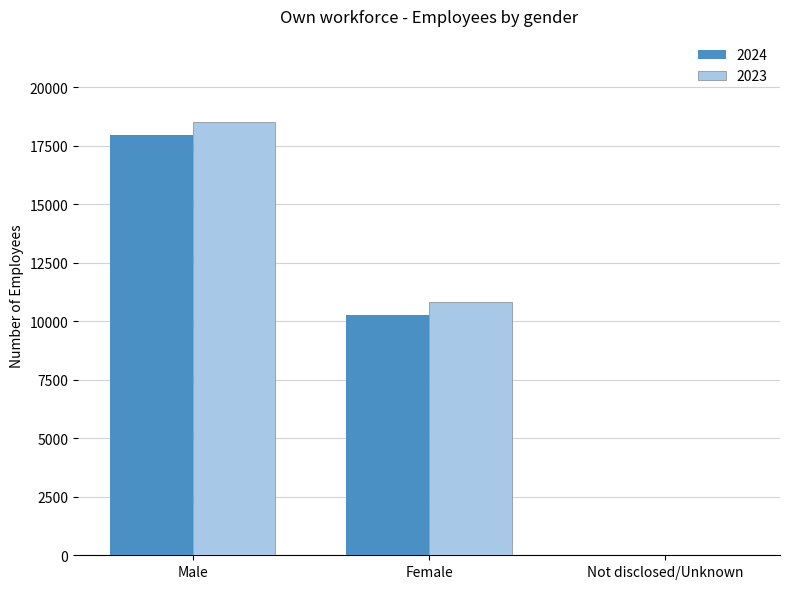

Which category has the highest value across all series?

Male